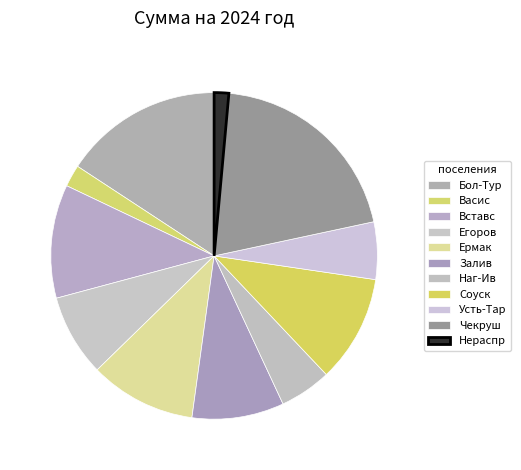

How many segments does this pie chart have?

11